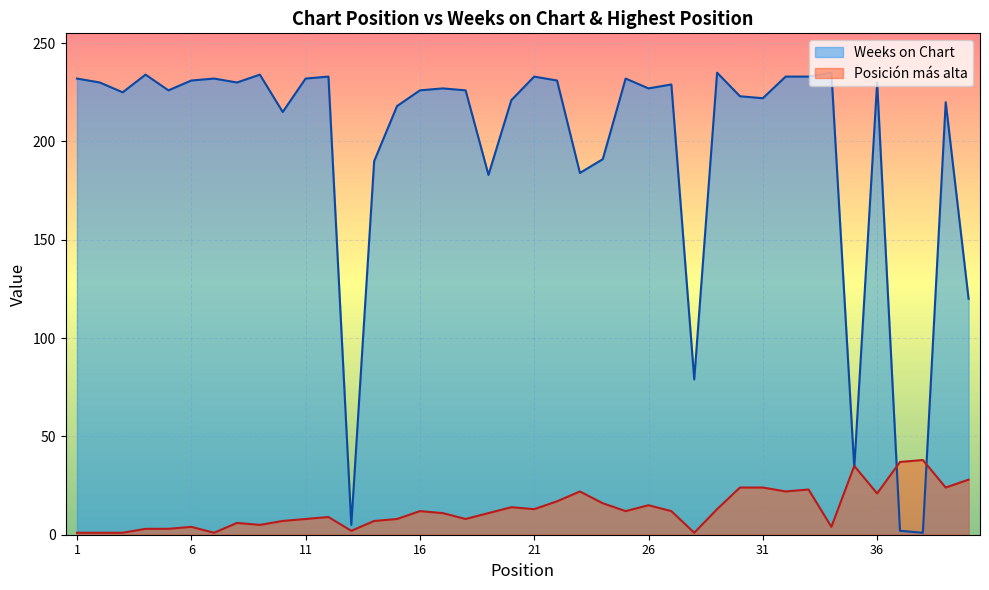

Which series has the widest spread of values?

Weeks on Chart